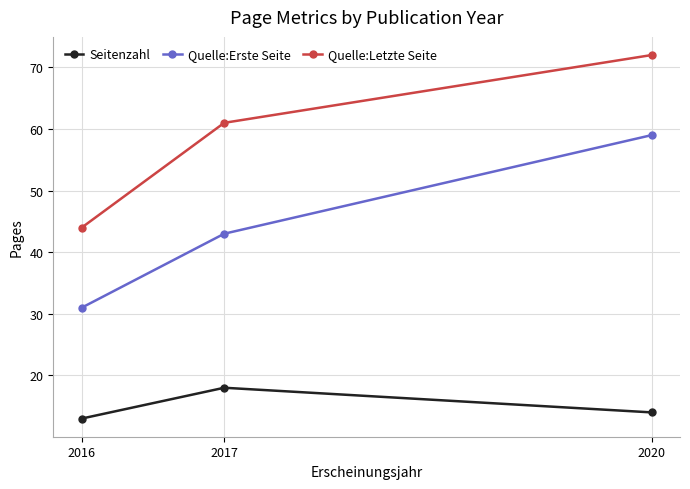

What are all the series names shown in the legend?

Seitenzahl, Quelle:Erste Seite, Quelle:Letzte Seite